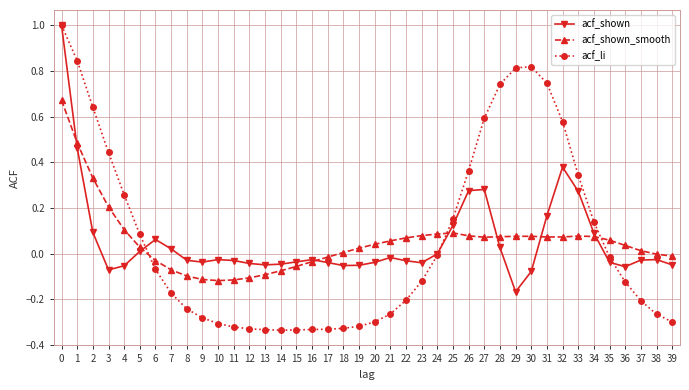

What is the greatest value displayed?

1.0